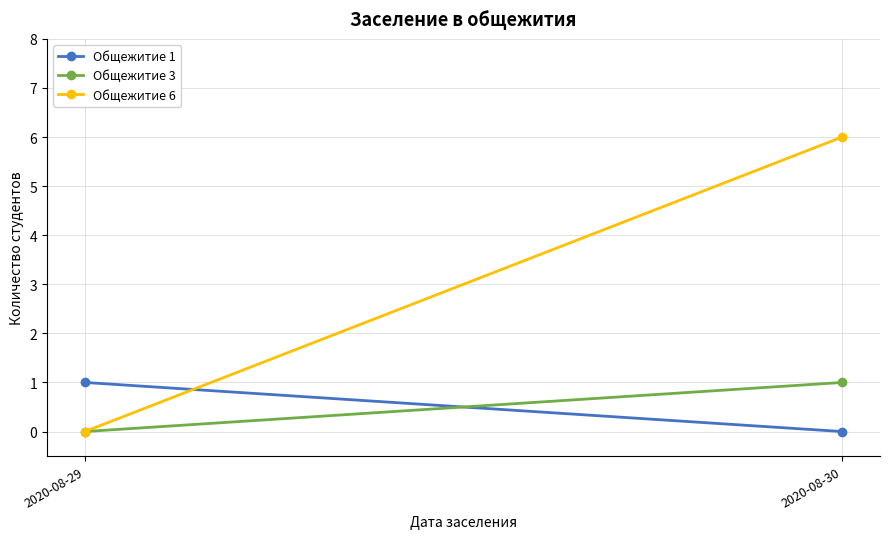

What is the sum of the Общежитие 6 values at 2020-08-29 and 2020-08-30?

6